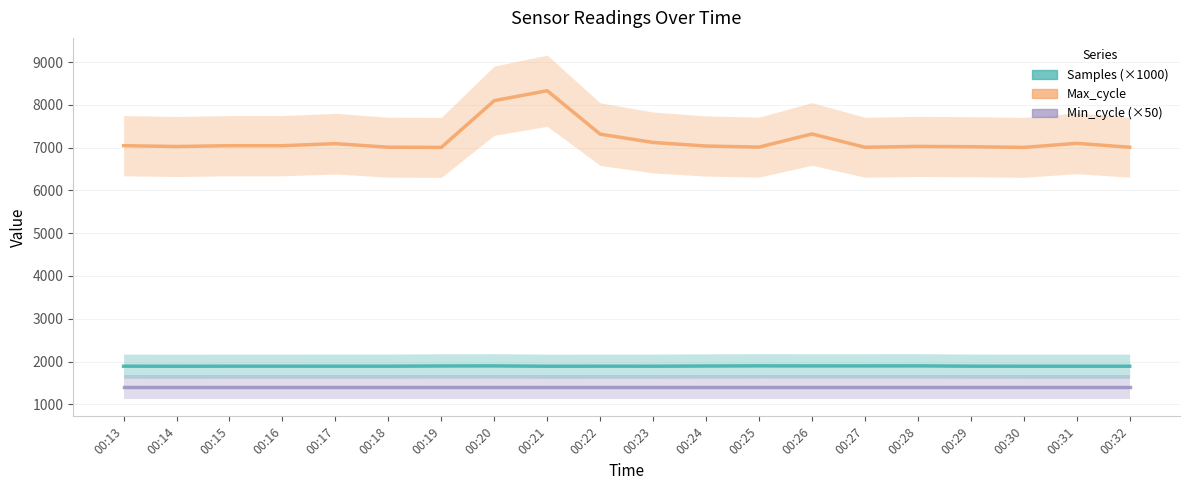

At which category is the sum across all series the highest?

00:21